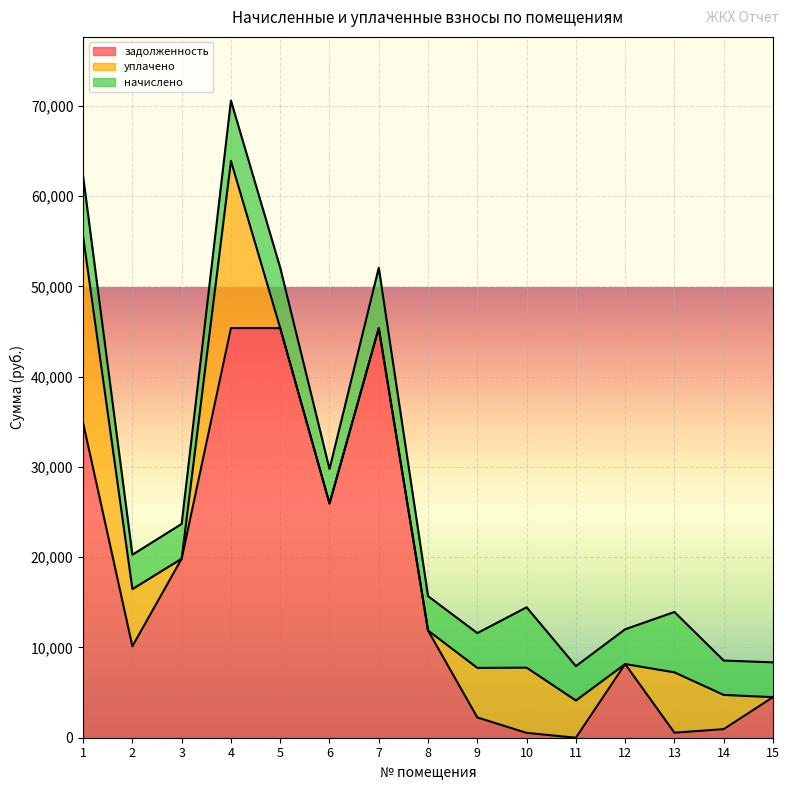

List the labels in order of задолженность value, largest first.

4, 5, 7, 1, 6, 3, 8, 2, 12, 15, 9, 14, 13, 10, 11